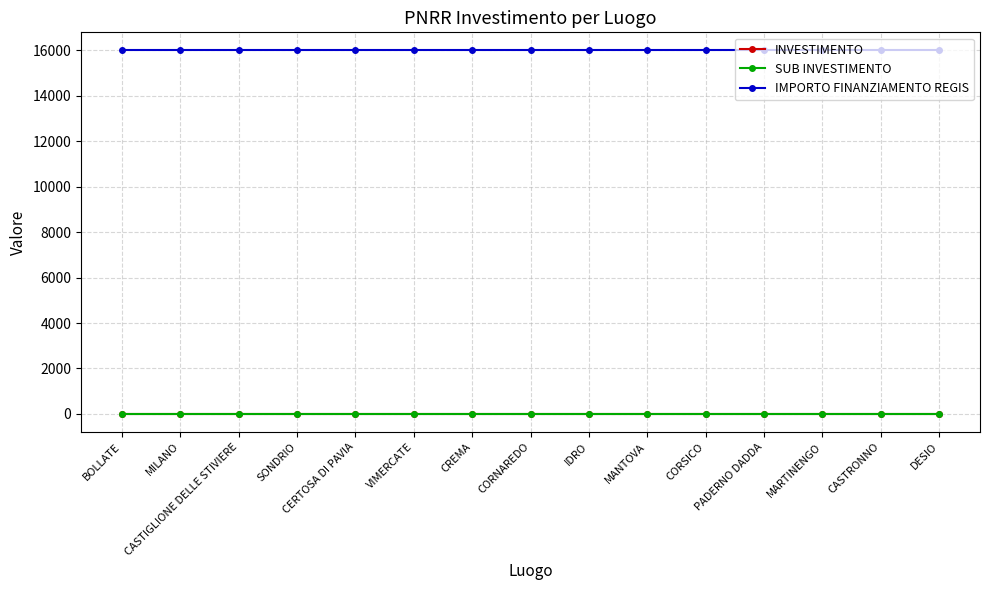

What is the value of the IMPORTO FINANZIAMENTO REGIS point at the 2nd from the left?

16000.0